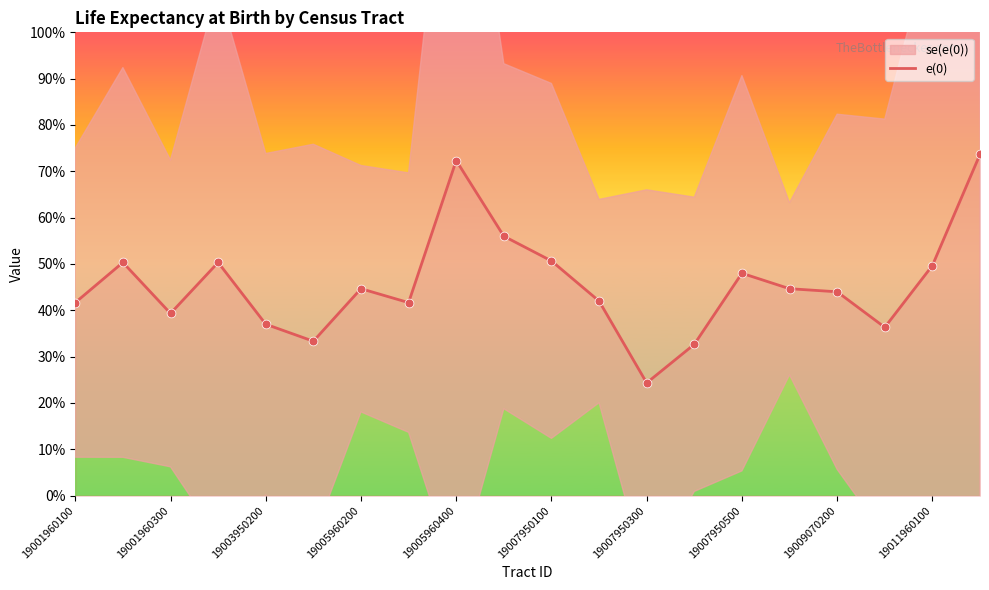

Is it true that e(0) equals 30.4 at 19011960100?

False